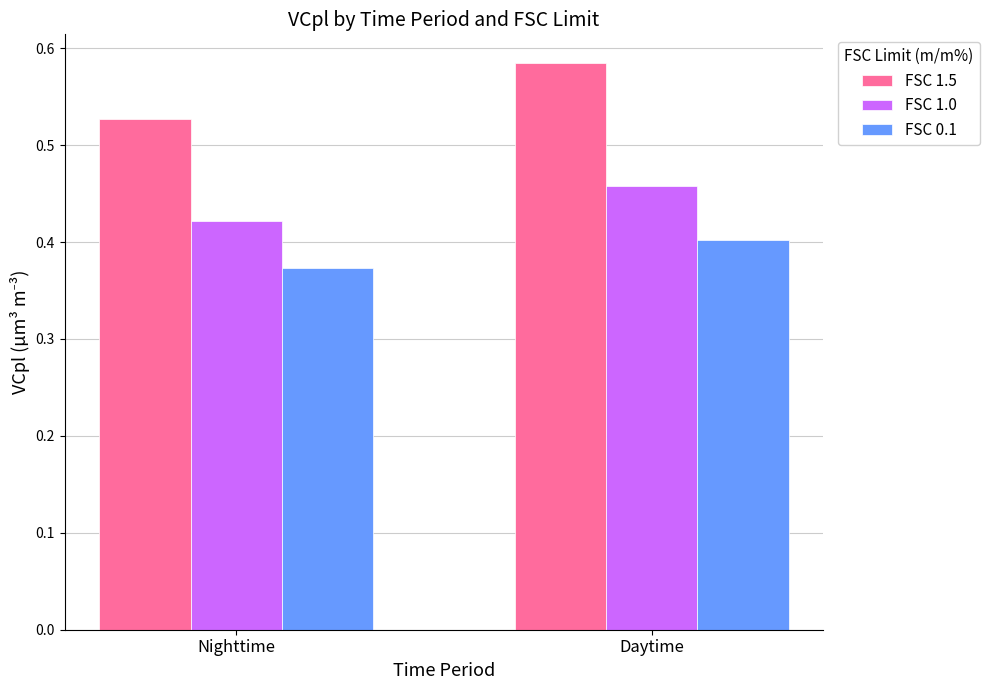

What is the sum of the FSC 0.1 values at Nighttime and Daytime?

0.8